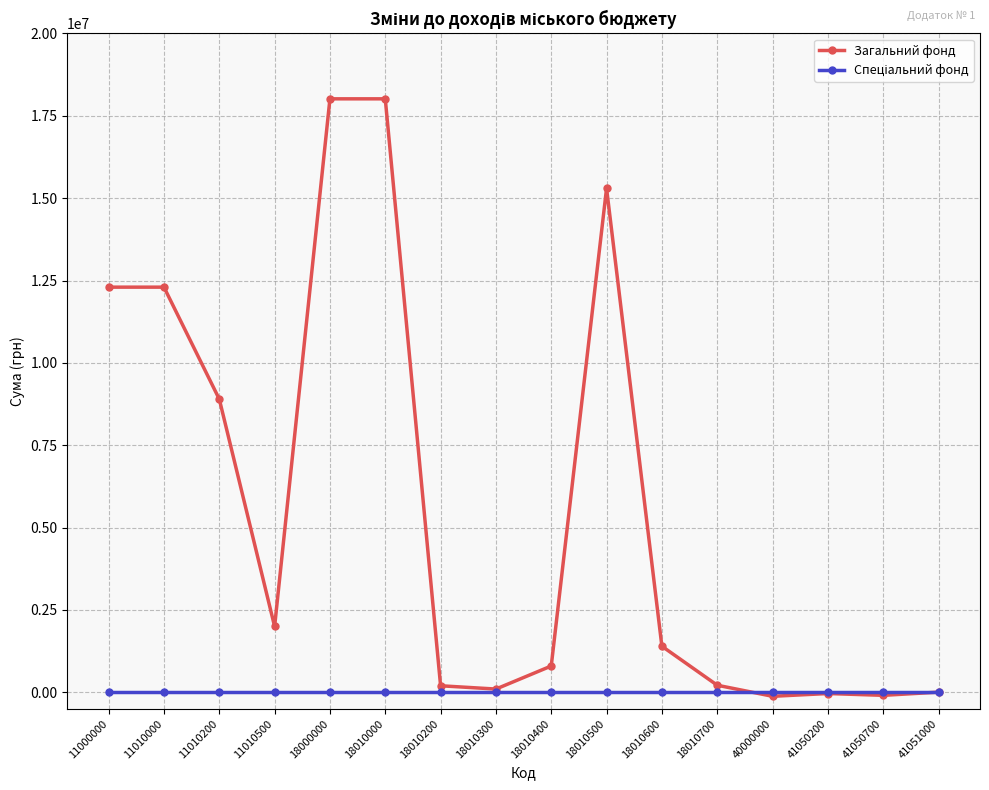

Which series has the largest range (max minus min)?

Загальний фонд